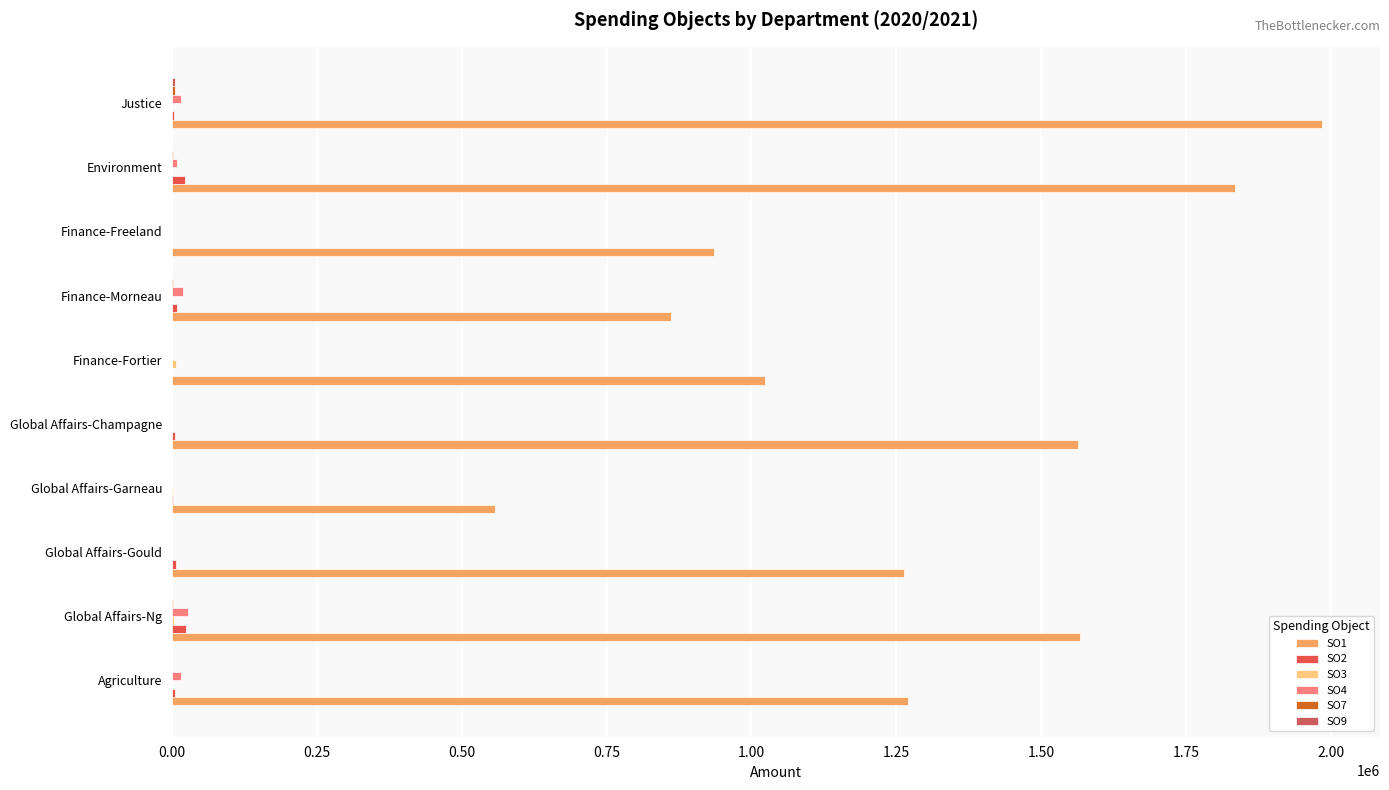

Count the number of categories in the chart.

10